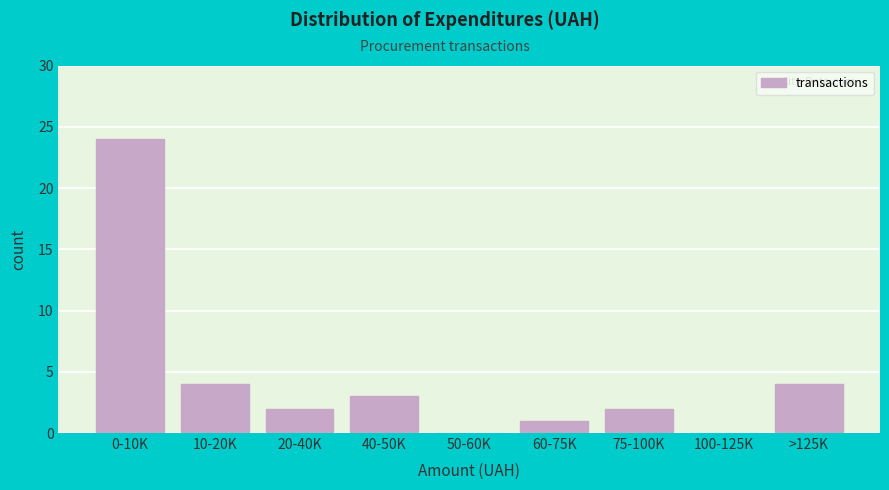

Reading left to right, what are all the values shown in this chart?

0-10K=24	10-20K=4	20-40K=2	40-50K=3	50-60K=0	60-75K=1	75-100K=2	100-125K=0	>125K=4